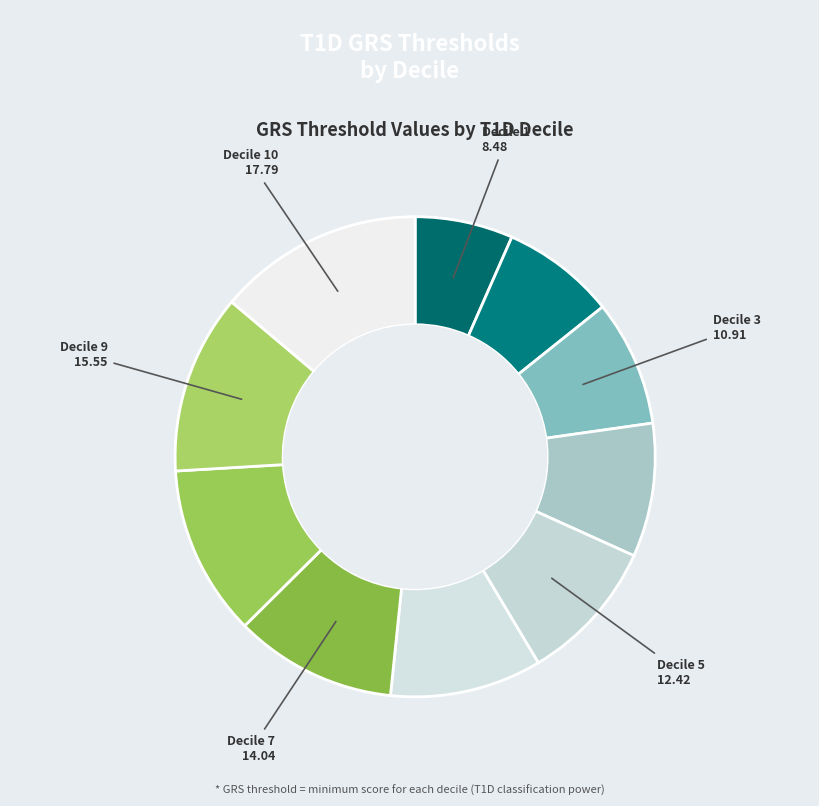

How many segments does this pie chart have?

10